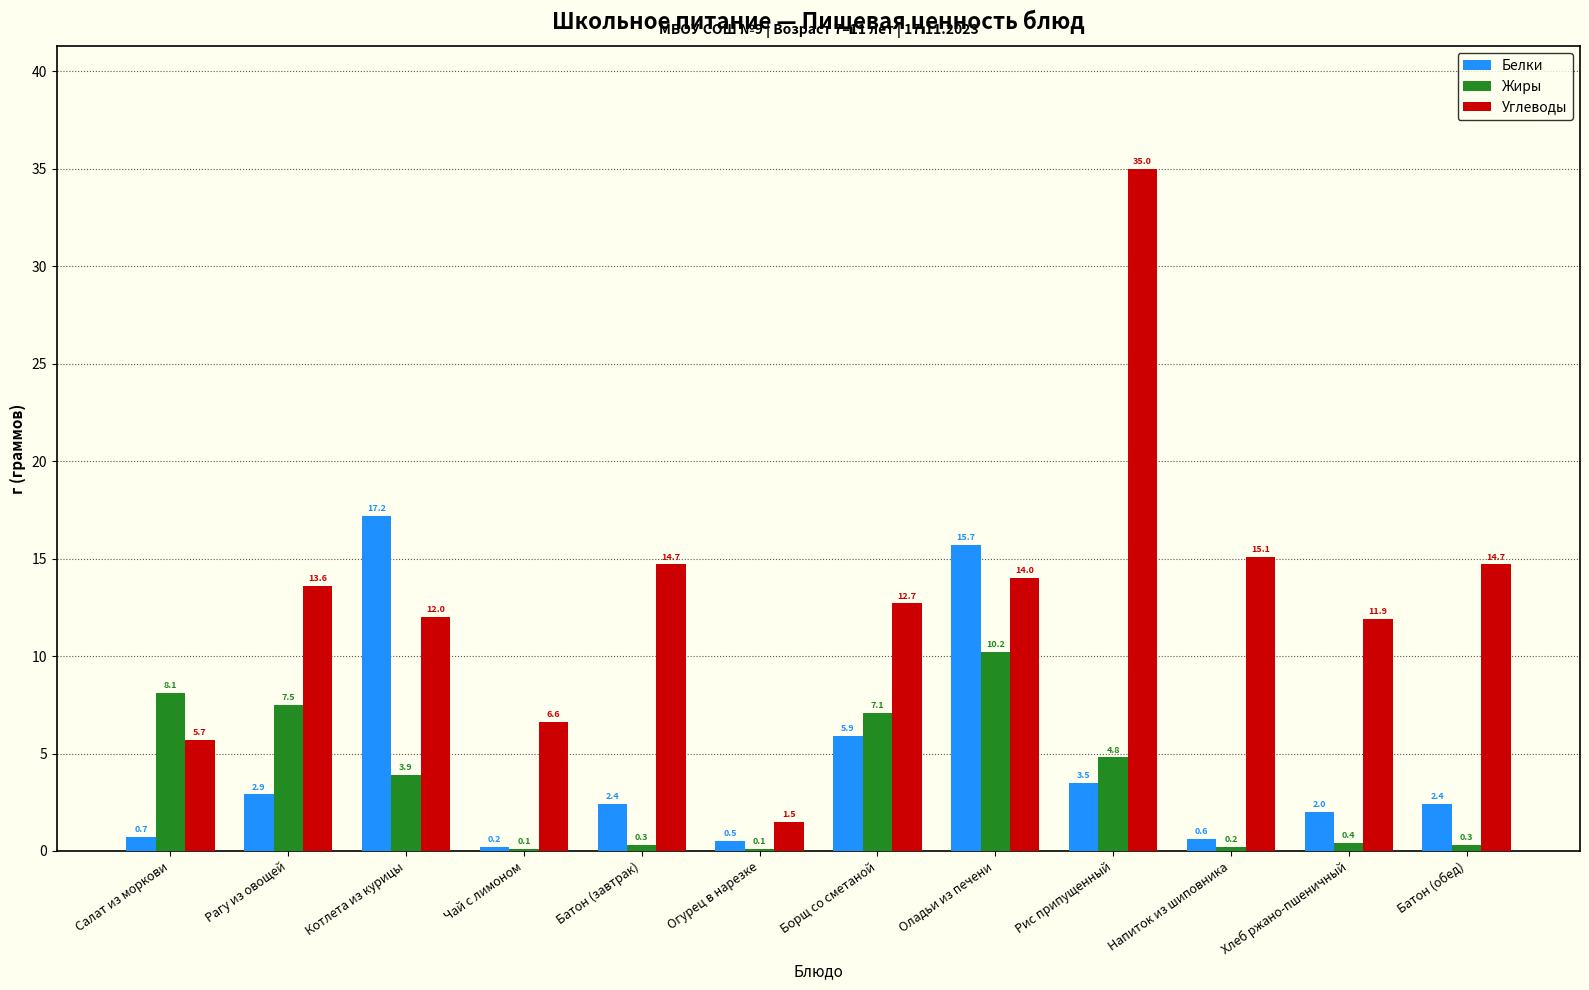

How many values in the Углеводы series exceed 13?

6